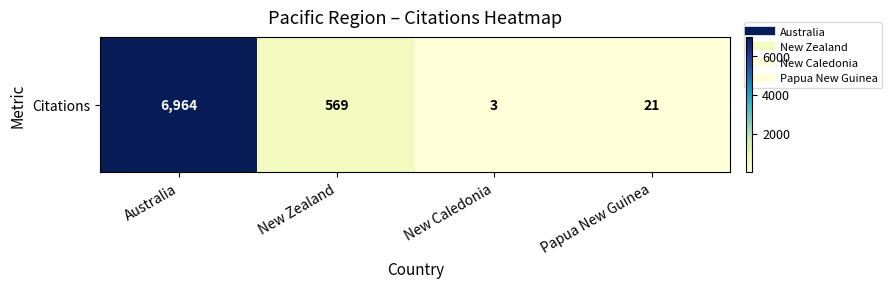

Where is the data nearest to the value 3483?

New Zealand